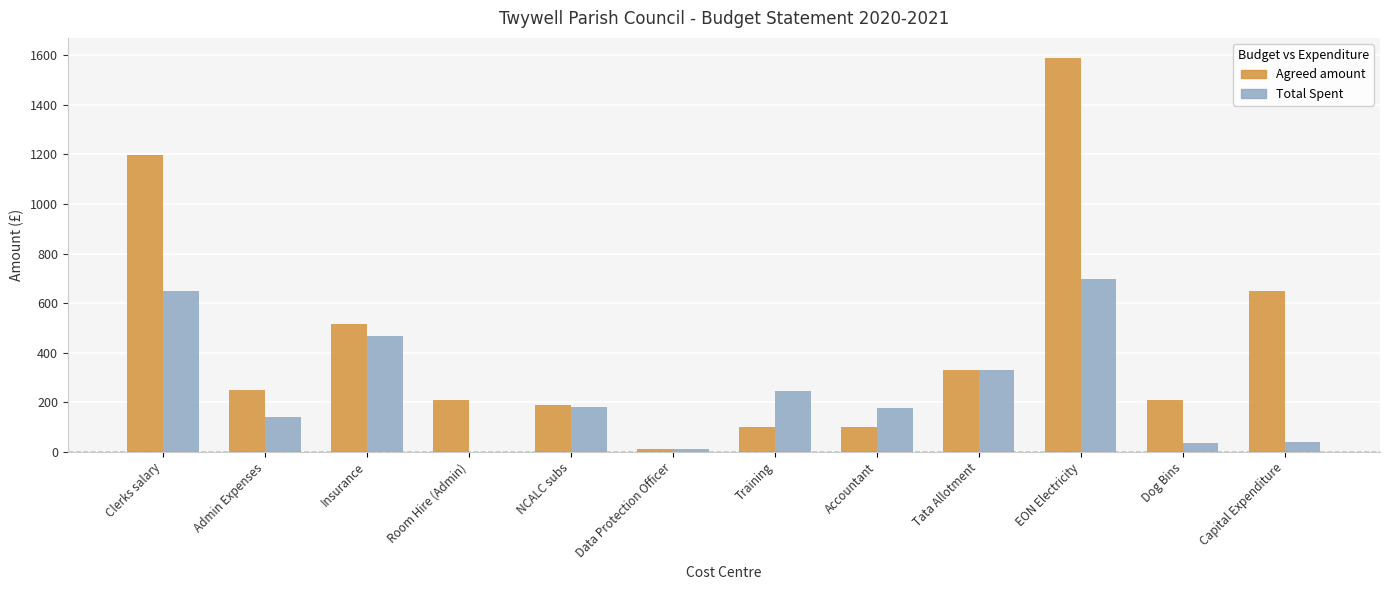

Between Data Protection Officer and Capital Expenditure, which series saw the biggest shift?

Agreed amount